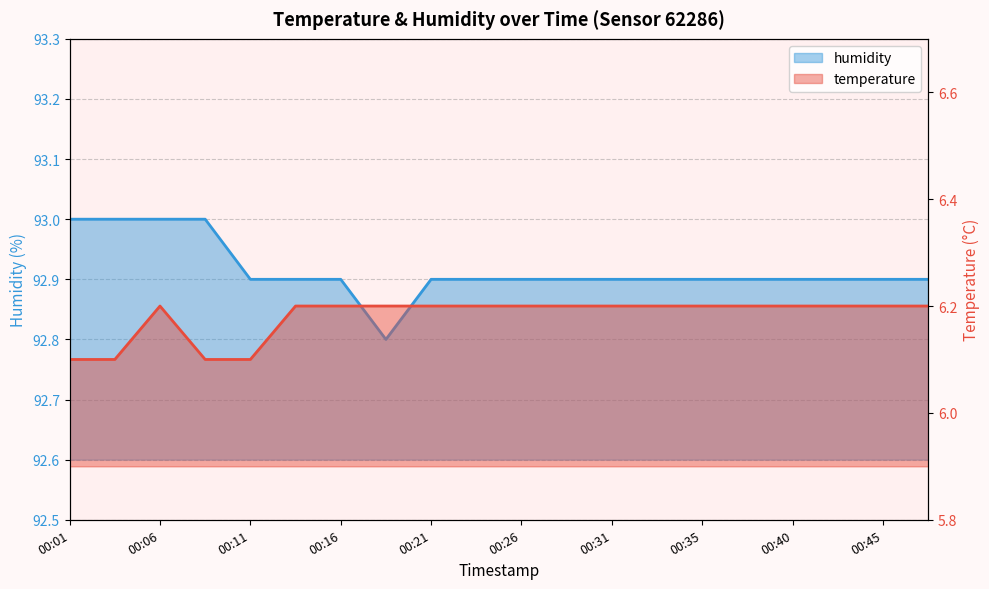

List the series in order of their peak value, lowest first.

temperature, humidity